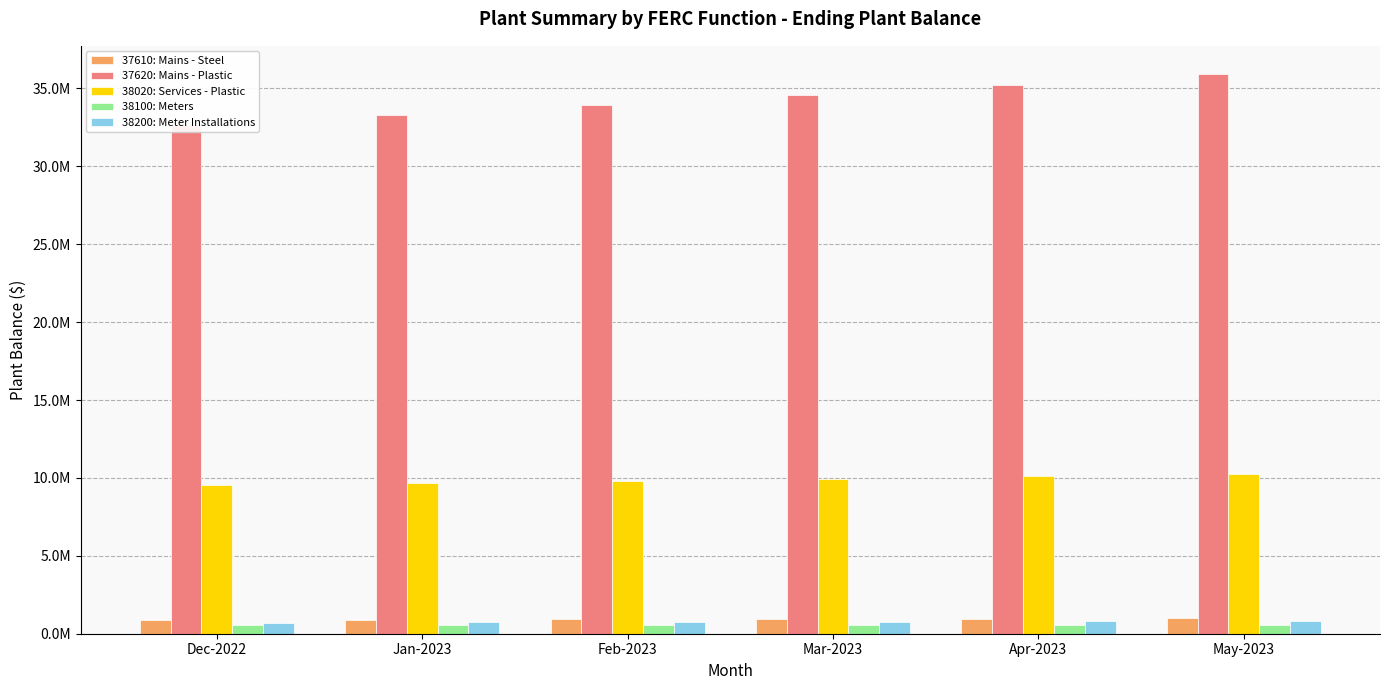

What is the maximum value for 38020: Services - Plastic?

10266604.2